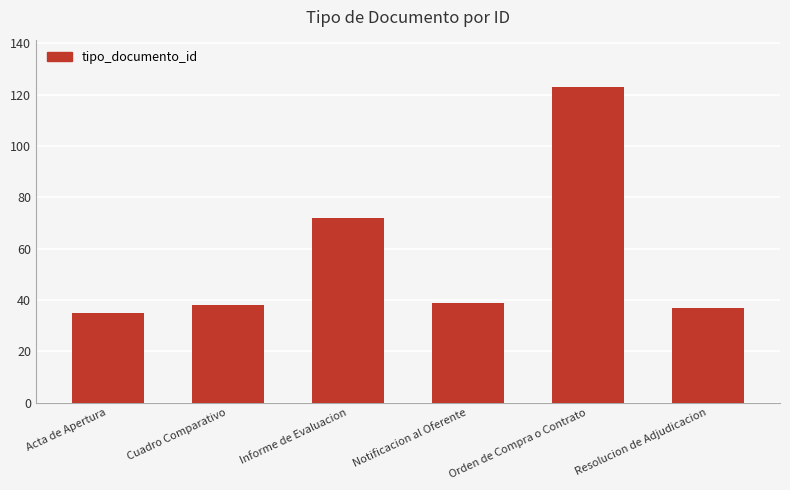

What is the smallest value displayed?

35